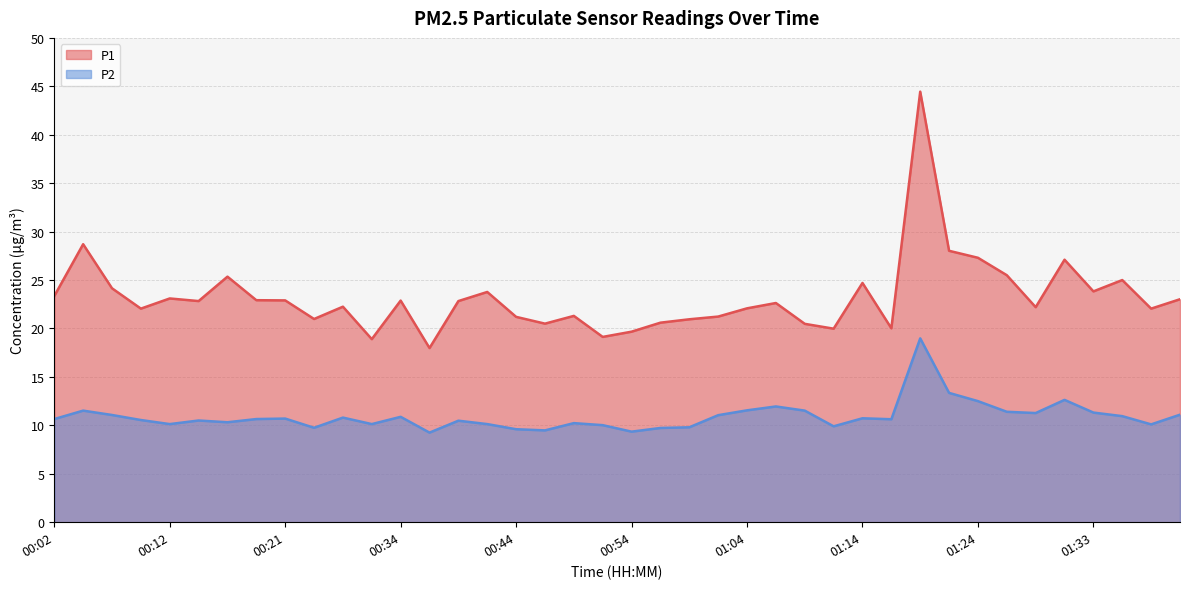

True or false: P2 and P1 cross at least once.

False